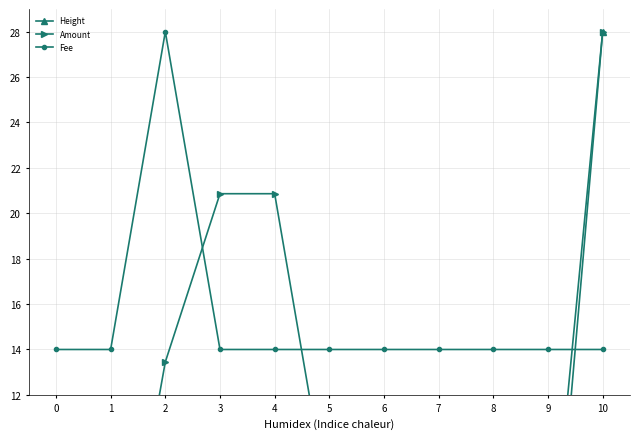

Rank the series by their average value, from highest to lowest.

Fee, Amount, Height